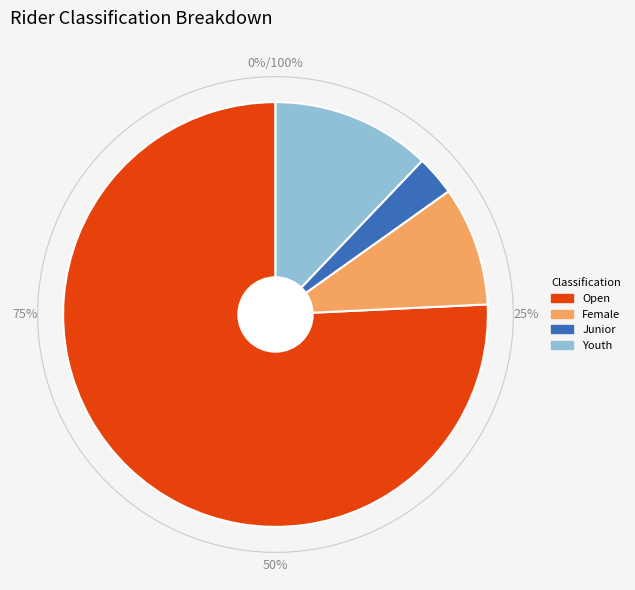

To the nearest percent, what is the difference between the largest and smallest slice percentages?

73%